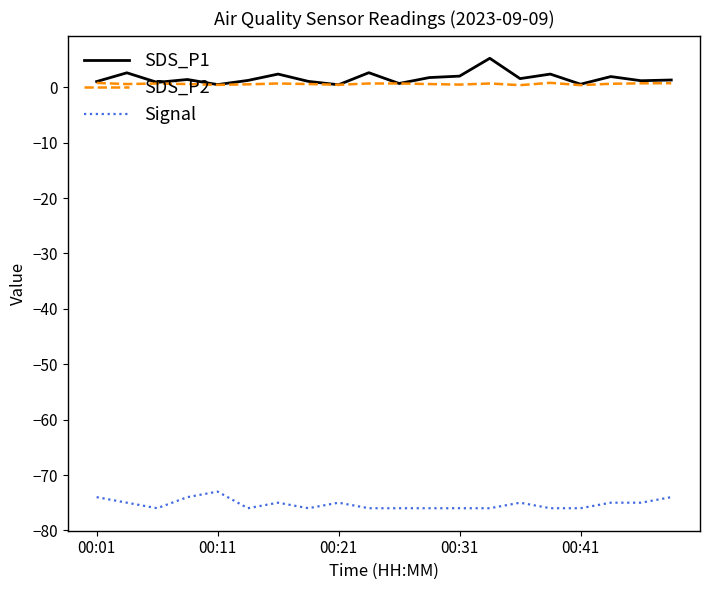

Rank the series by their maximum value, from lowest to highest.

Signal, SDS_P2, SDS_P1